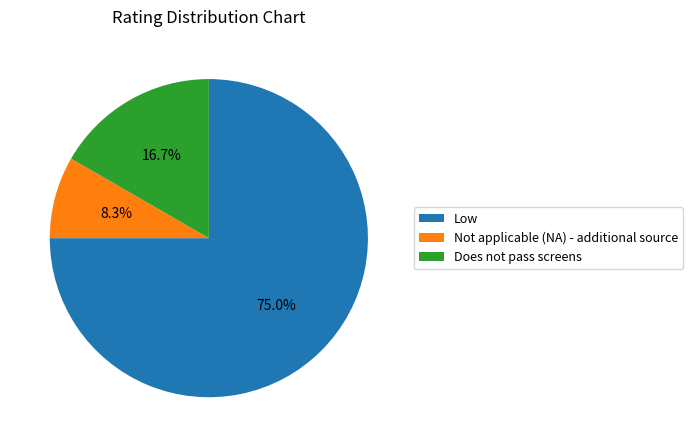

Which category has the smallest portion of the pie?

Not applicable (NA) - additional source